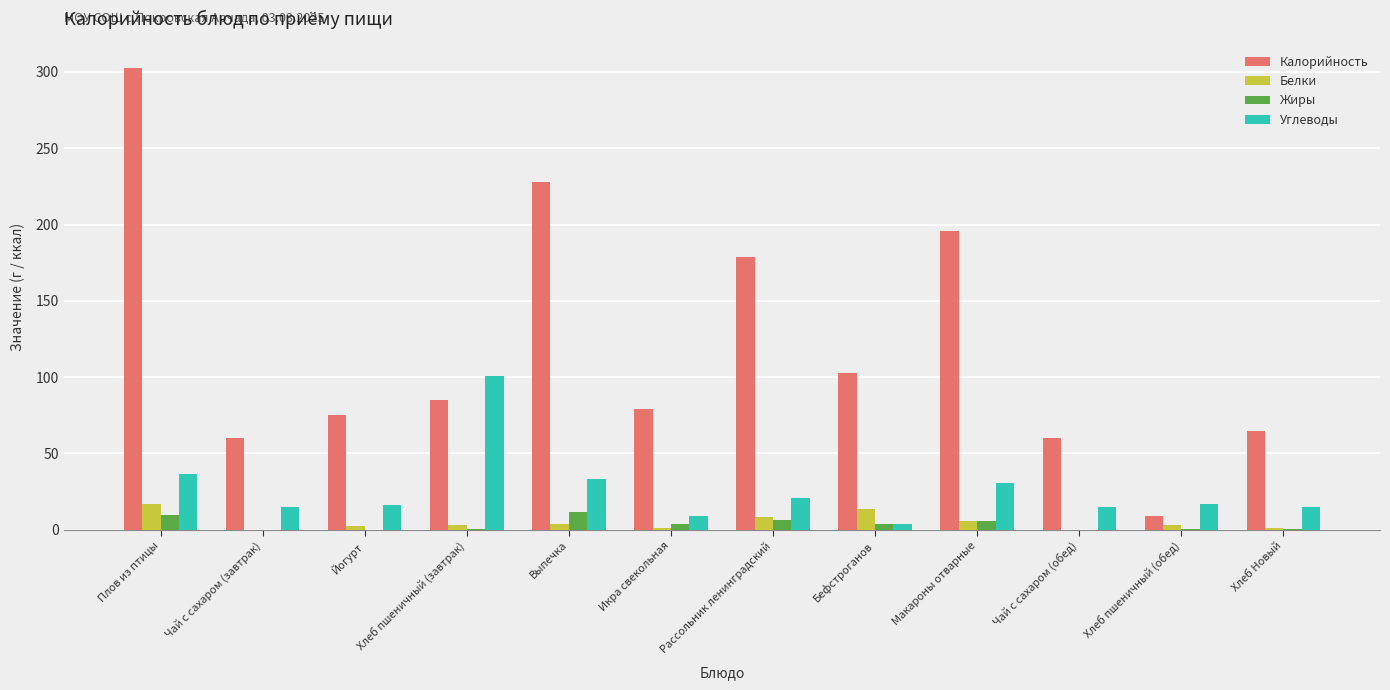

Are the bars horizontal?

No